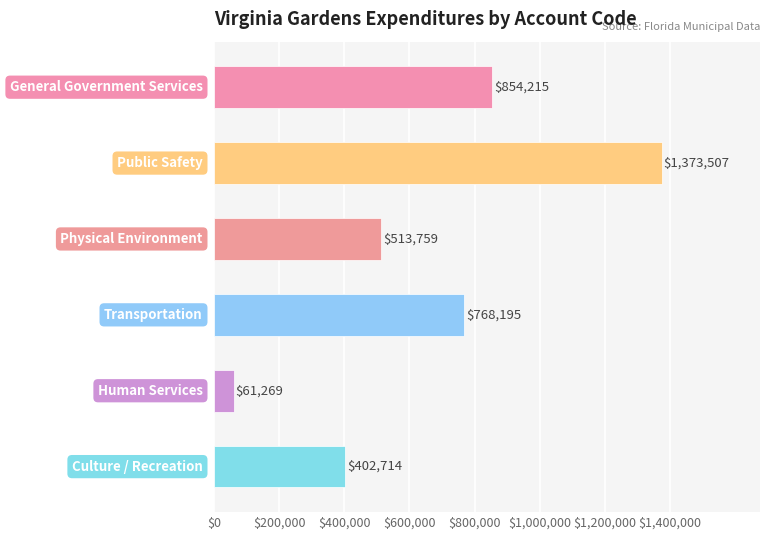

What is the difference between the second highest and second lowest values?

451501